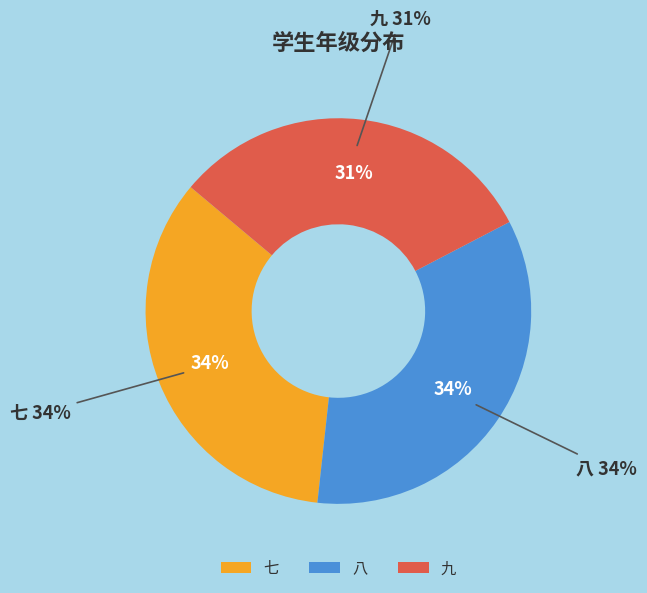

The 九 slice represents 31% of the pie. True or false?

True